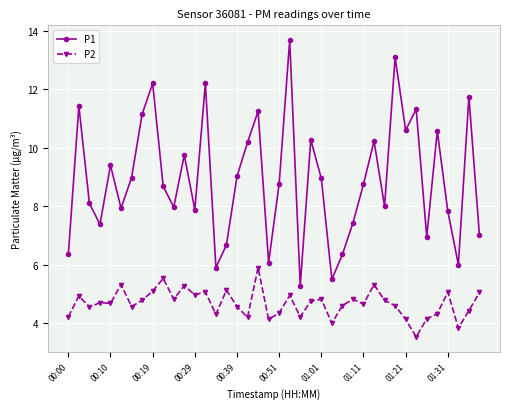

True or false: P2 has more than 0 points higher than both neighbors.

True